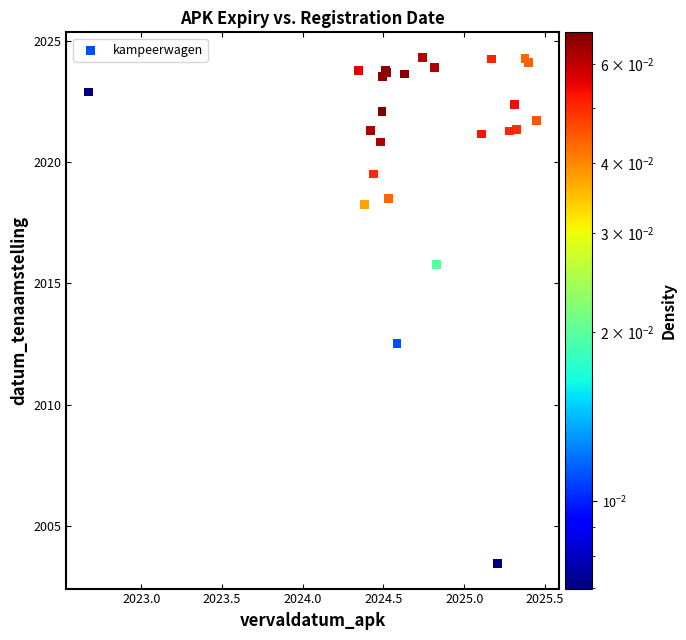

What Y value in the scatter plot is closest to 2013?

2012.5